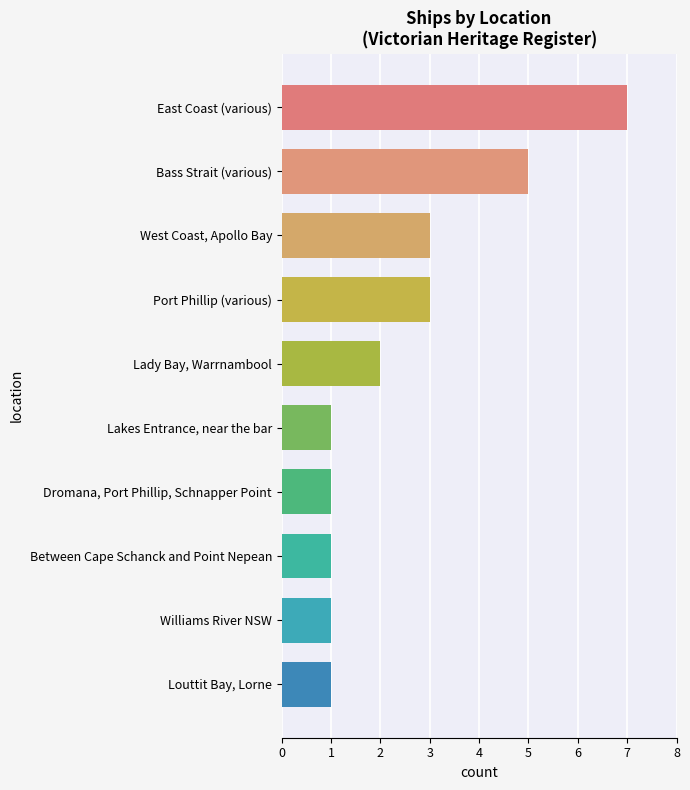

Is it true that the value at Dromana, Port Phillip, Schnapper Point is 1?

True